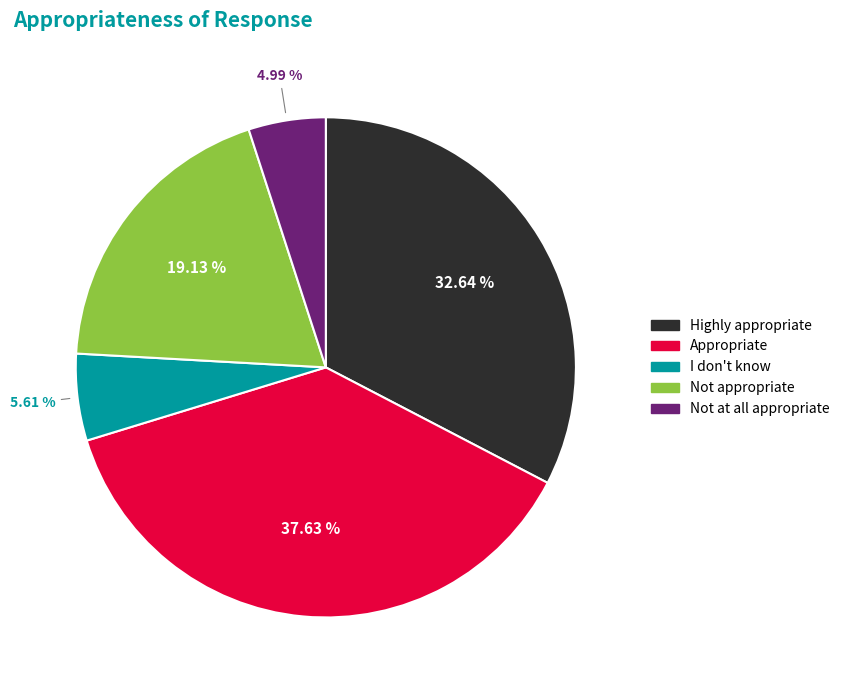

Is it true that I don't know is 6% of the pie?

True